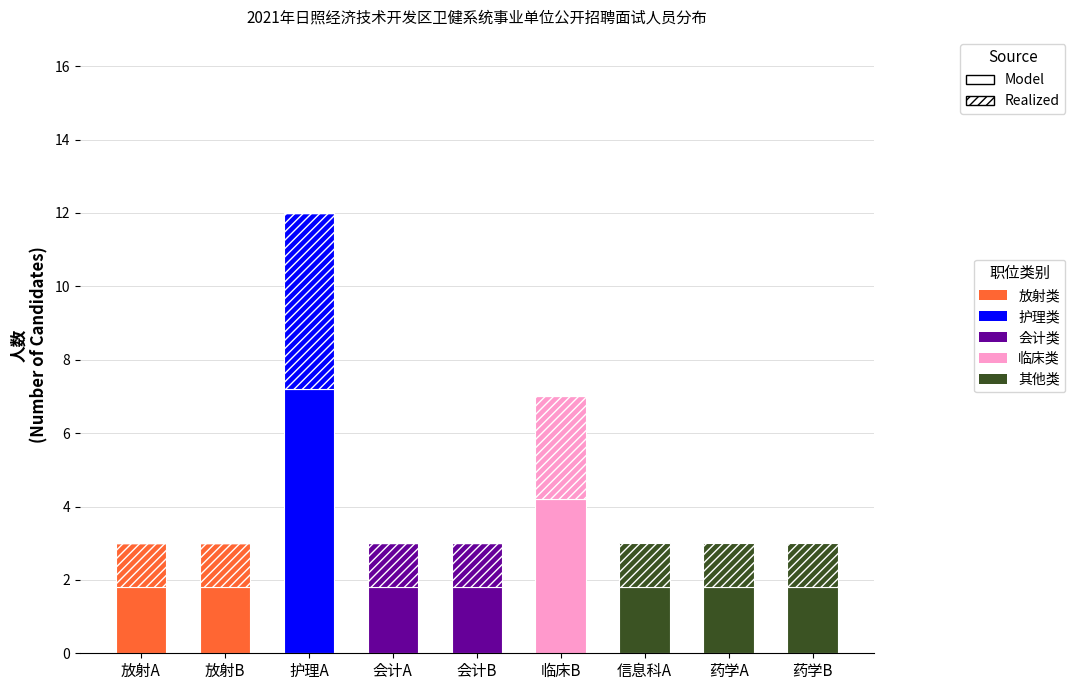

Reading right to left, extract all data points from this chart.

放射类: 0.0	0.0	0.0	0.0	0.0	0.0	0.0	1.8	1.8
护理类: 0.0	0.0	0.0	0.0	0.0	0.0	7.2	0.0	0.0
会计类: 0.0	0.0	0.0	0.0	1.8	1.8	0.0	0.0	0.0
临床类: 0.0	0.0	0.0	4.2	0.0	0.0	0.0	0.0	0.0
其他类: 1.8	1.8	1.8	0.0	0.0	0.0	0.0	0.0	0.0